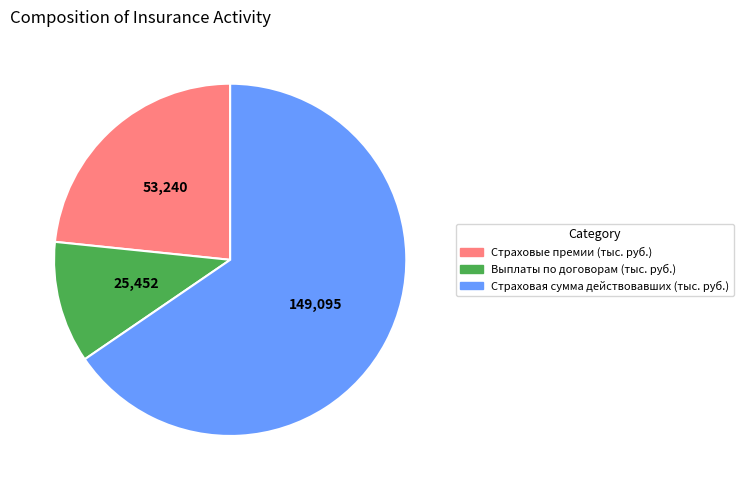

Is it true that Страховые премии (тыс. руб.) is 23% of the pie?

True